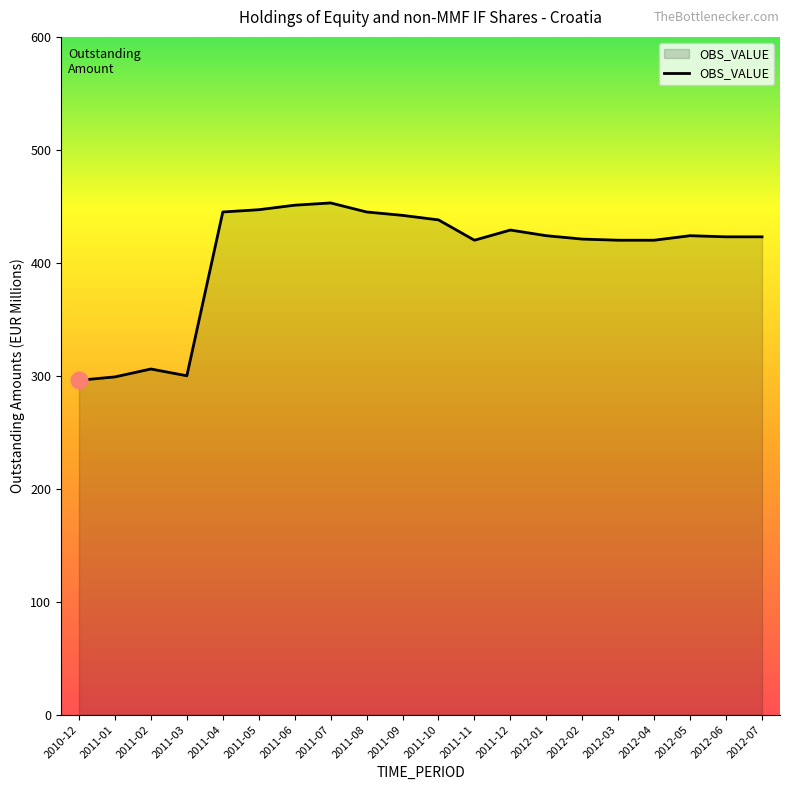

How many values are below 424?

10